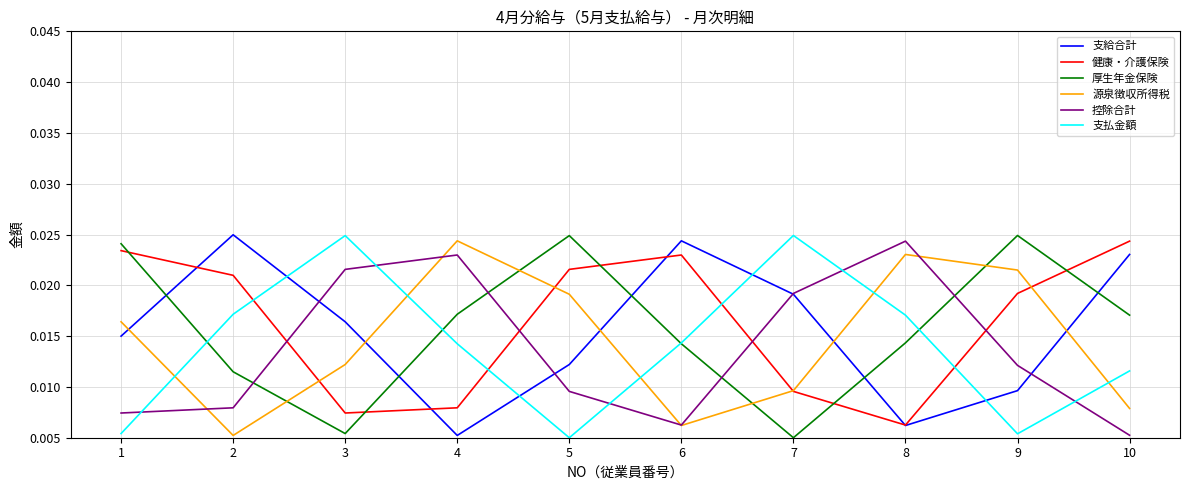

At which label is 支給合計 closest to 0?

4